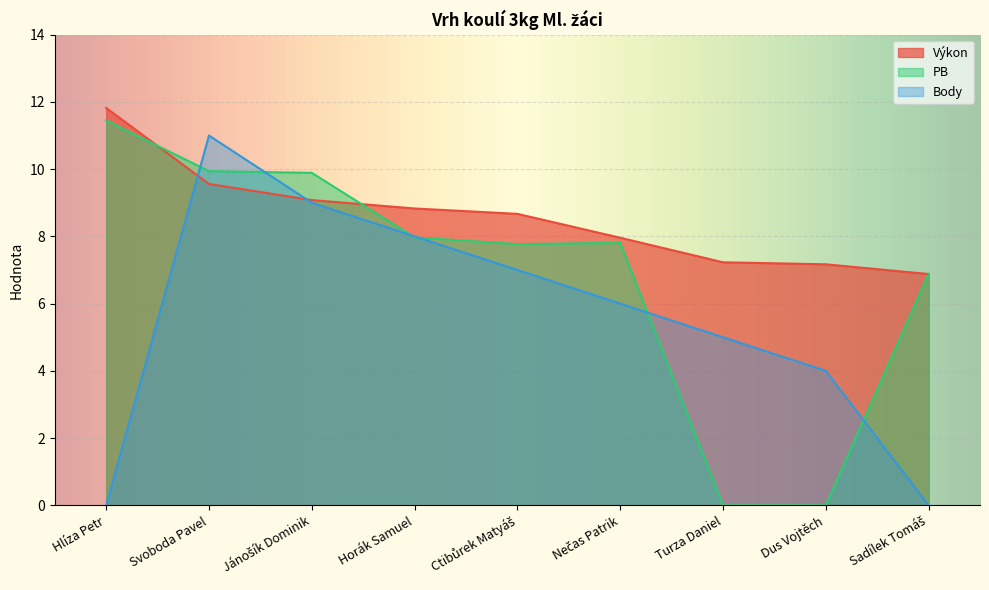

What is the sum of the Body values at Nečas Patrik and Sadílek Tomáš?

6.0